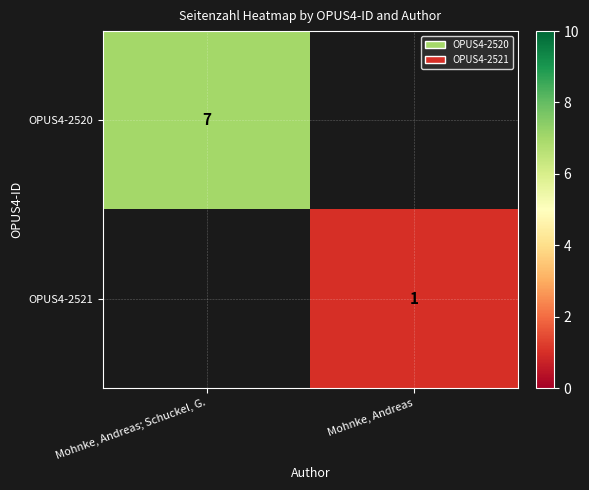

The OPUS4-2520 series shows 7 at Mohnke, Andreas; Schuckel, G.. True or false?

True